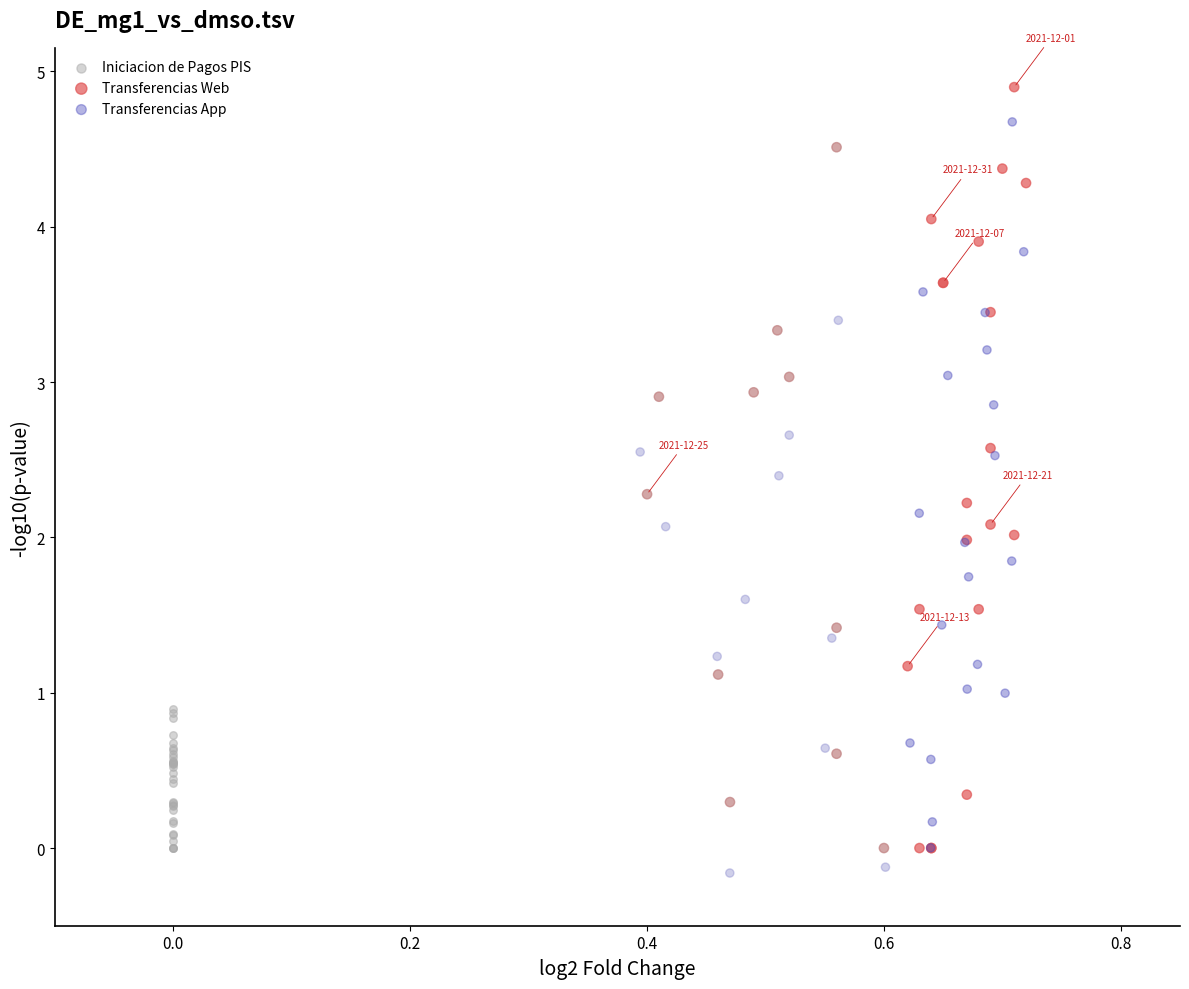

Which series has the widest spread of Y values?

Transferencias Web